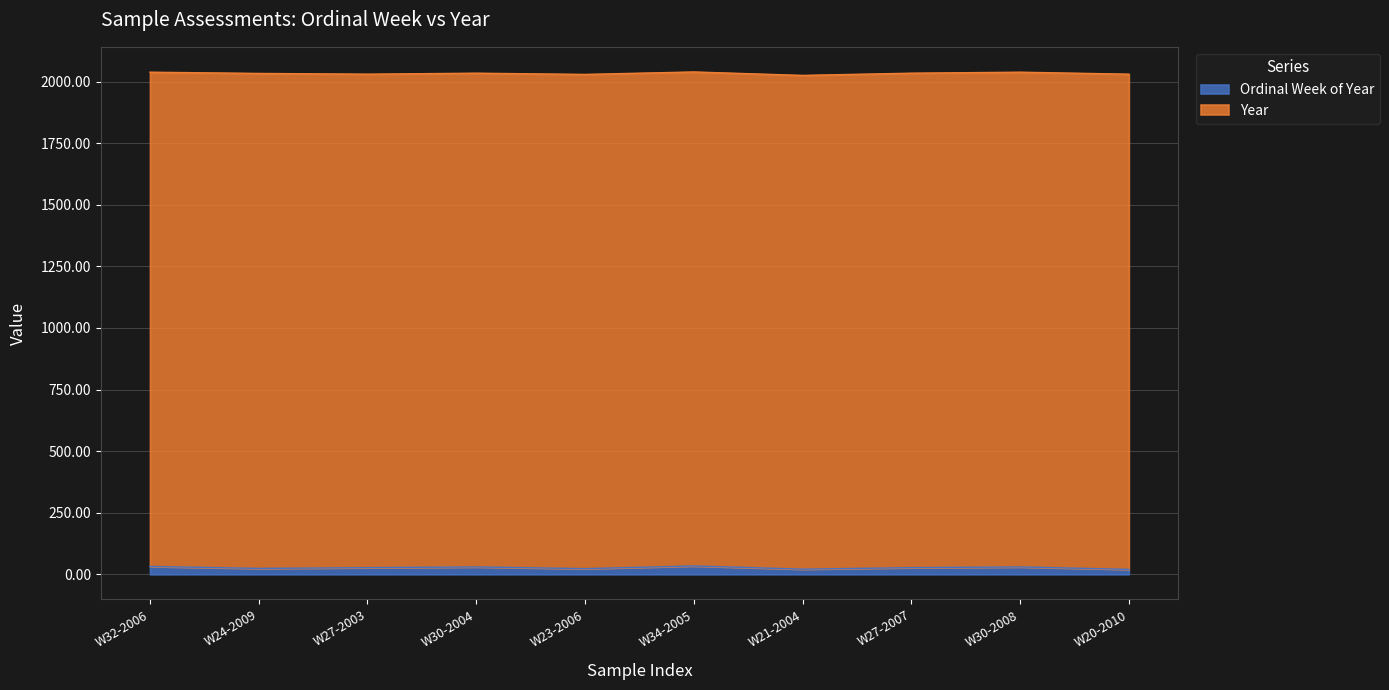

The value at W23-2006 is 23. True or false?

True